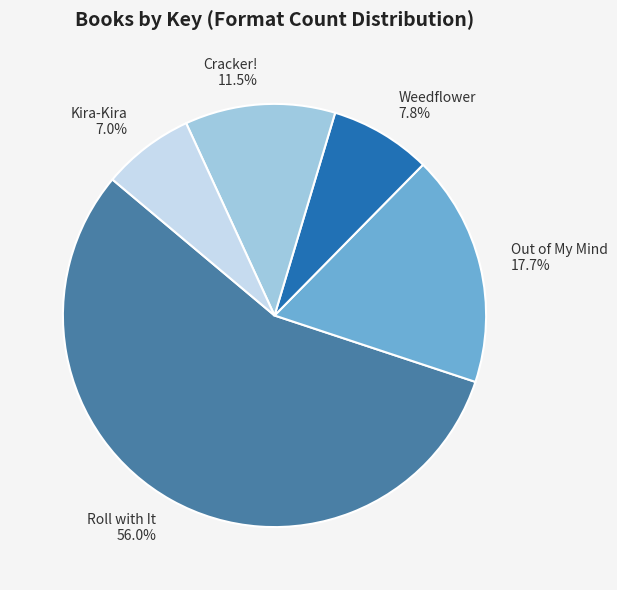

Which category has the biggest portion of the pie?

Roll with It